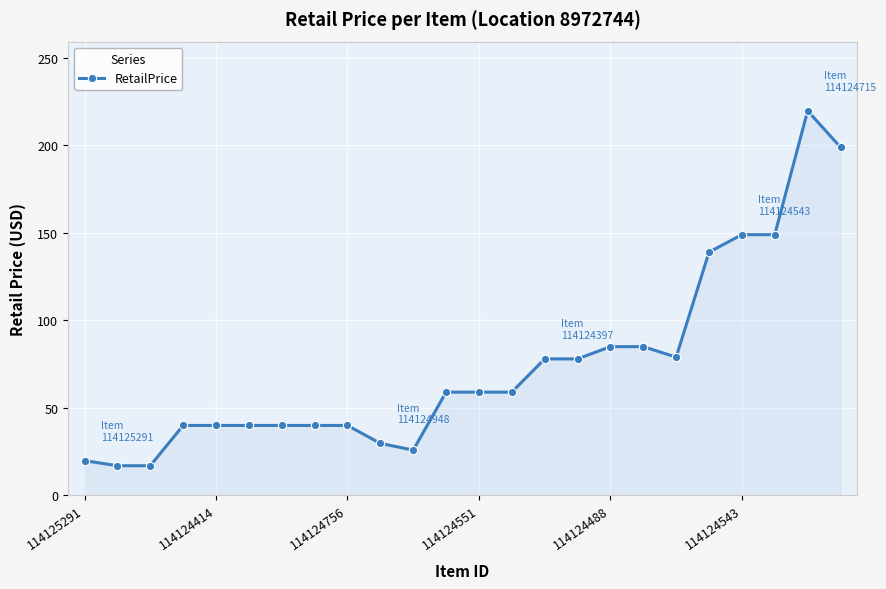

What is the value of the 20th point from the left?

139.0